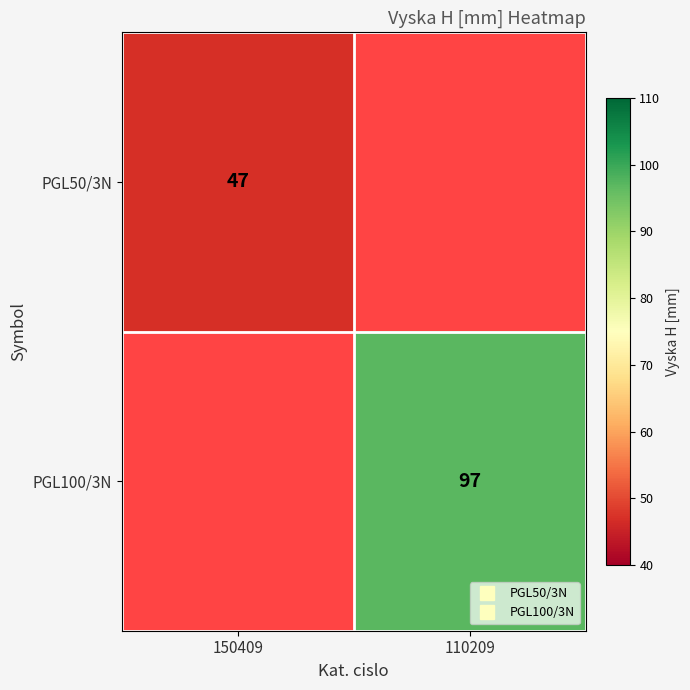

Which label corresponds to the smallest value in the chart?

150409